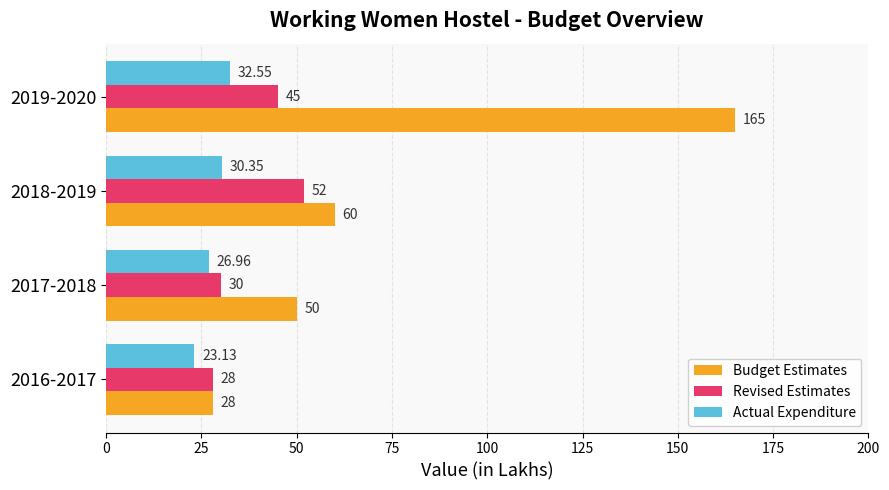

What is the difference between the maximum and minimum values in the Budget Estimates series?

137.0